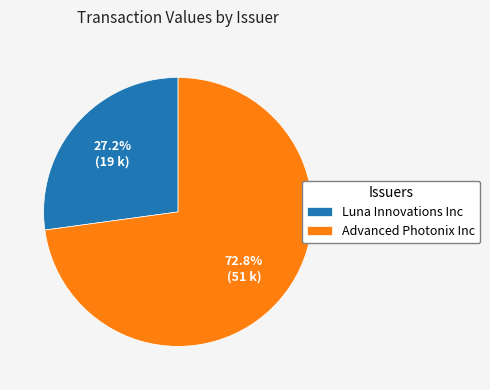

What percentage is NOT represented by Advanced Photonix Inc?

27.2%